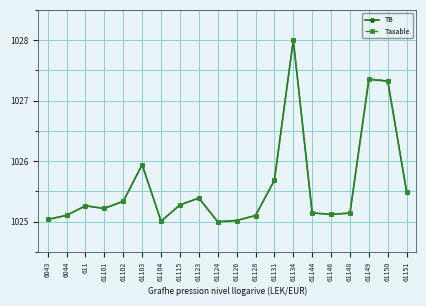

What is the smallest value displayed?

1025.0